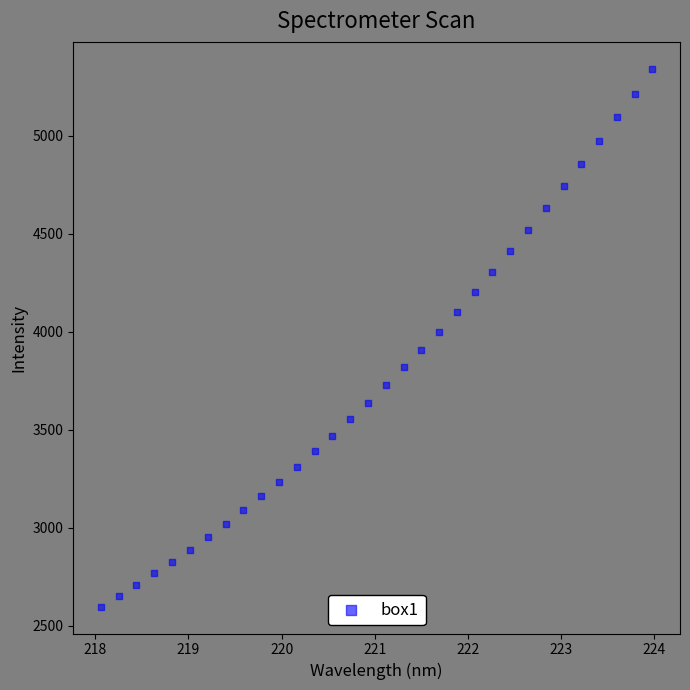

What is the range of Y values (max minus min)?

2744.7